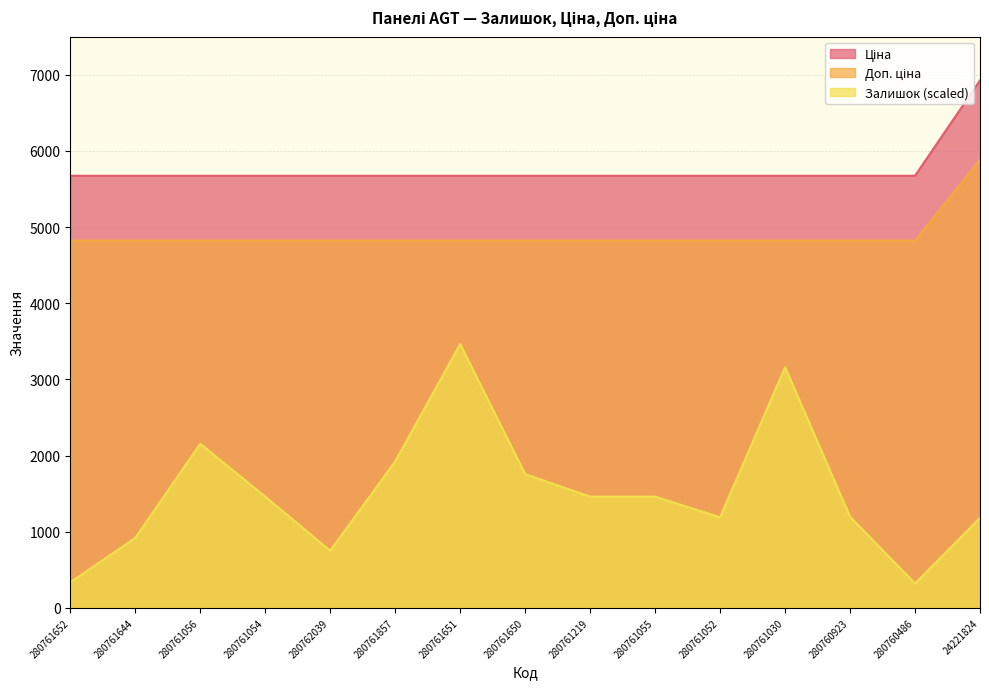

Which series has the widest spread of values?

Залишок (scaled)